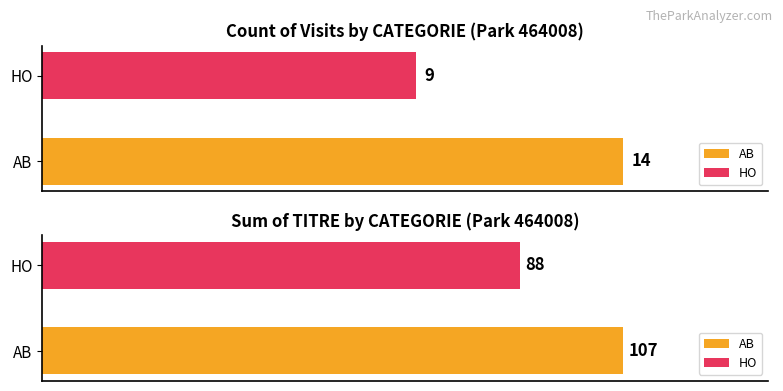

True or false: AB has a value of 14 at Count.

True